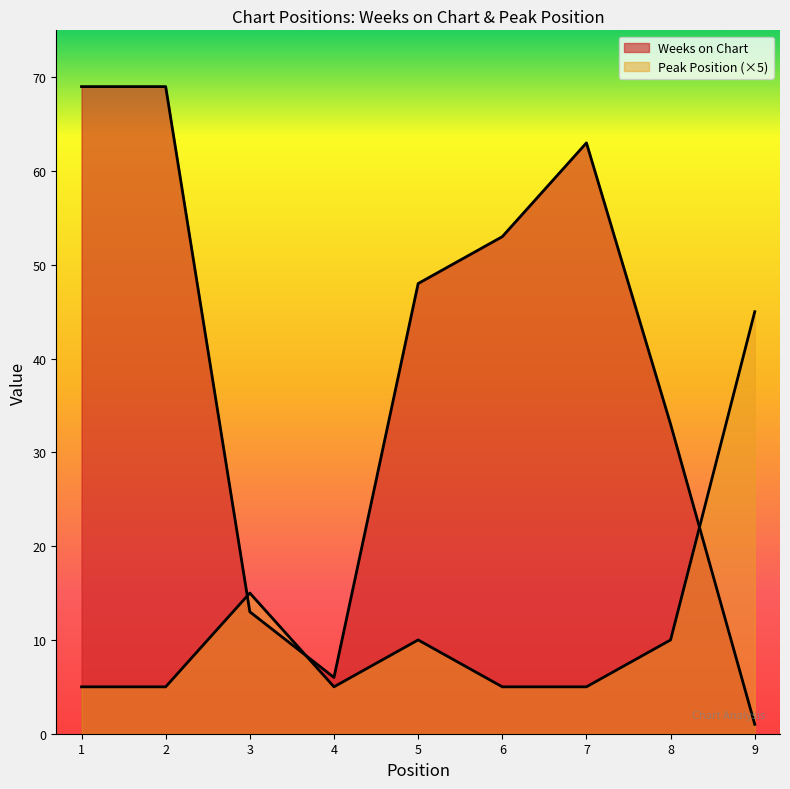

How many values in the Peak Position series exceed 5?

4